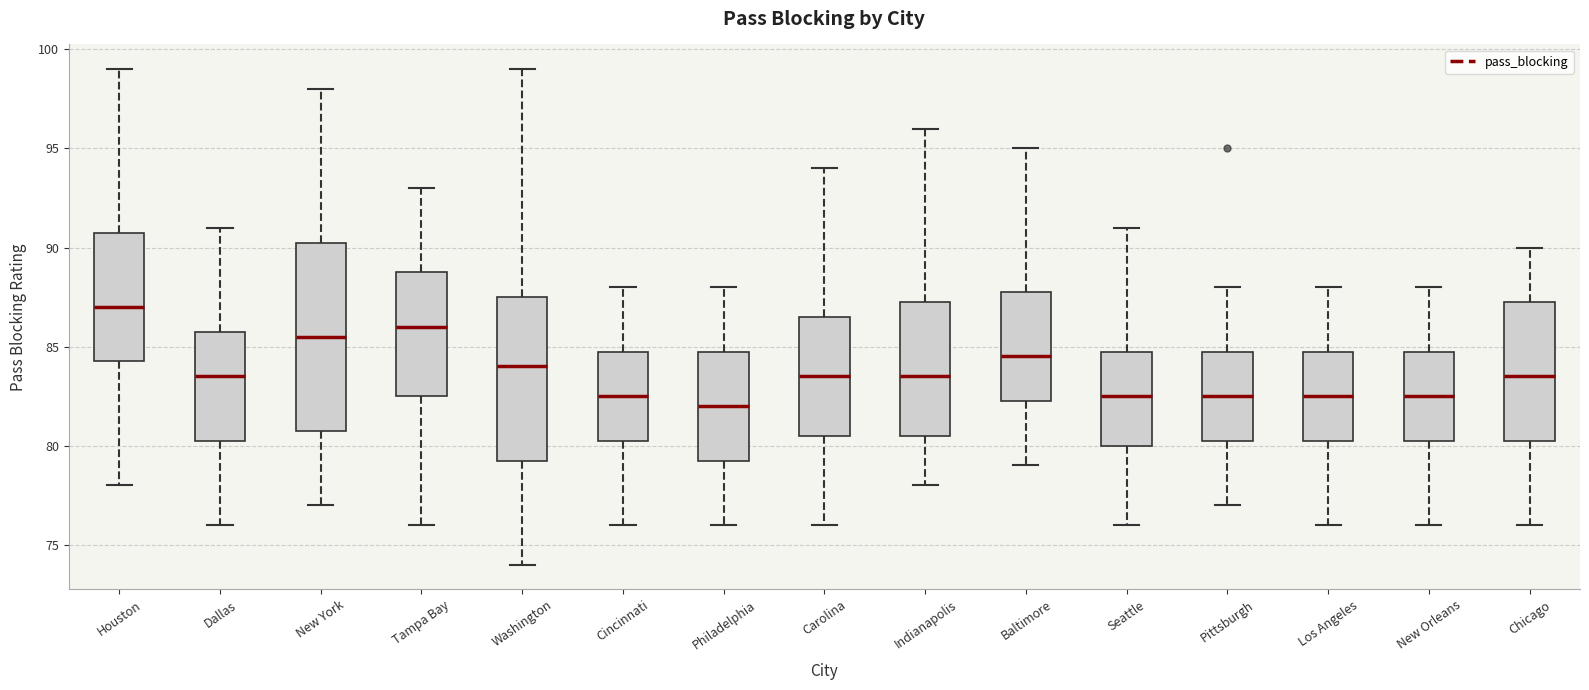

Which box has the highest median line?

Houston